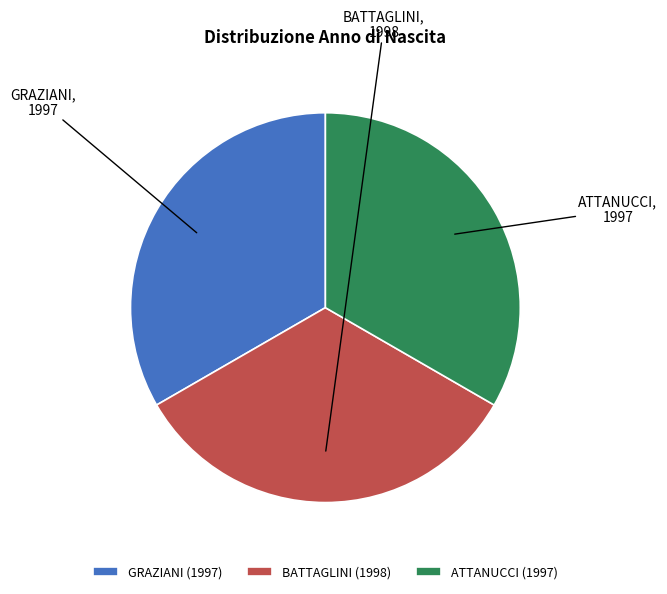

Is GRAZIANI the majority of the pie?

No